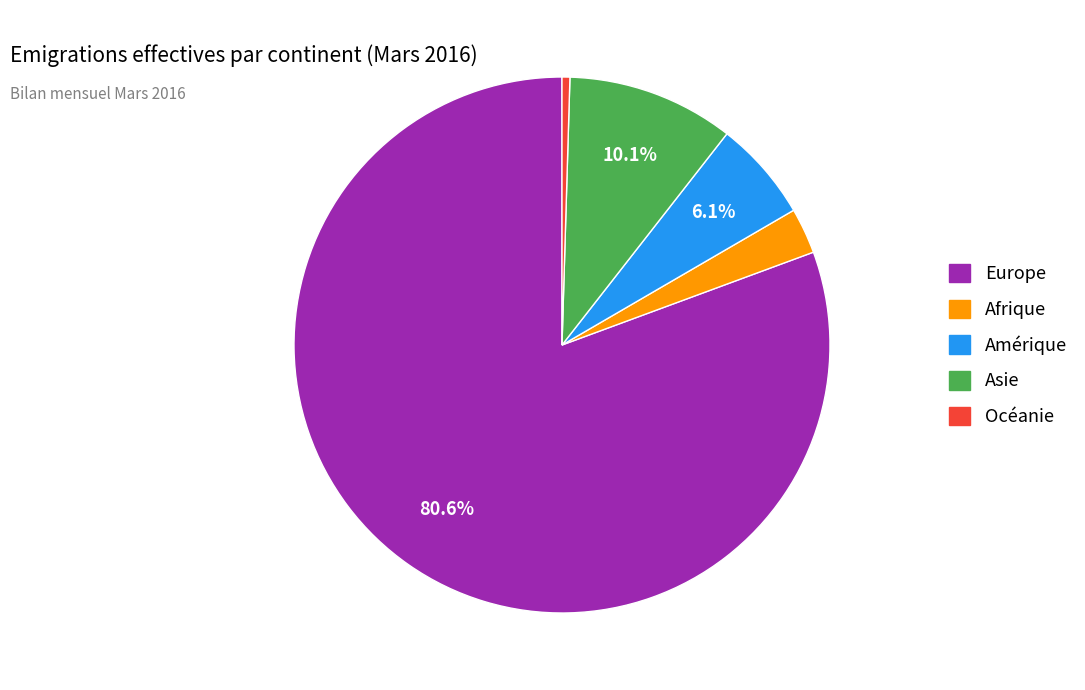

How much of the chart is everything except Amérique?

93.9%